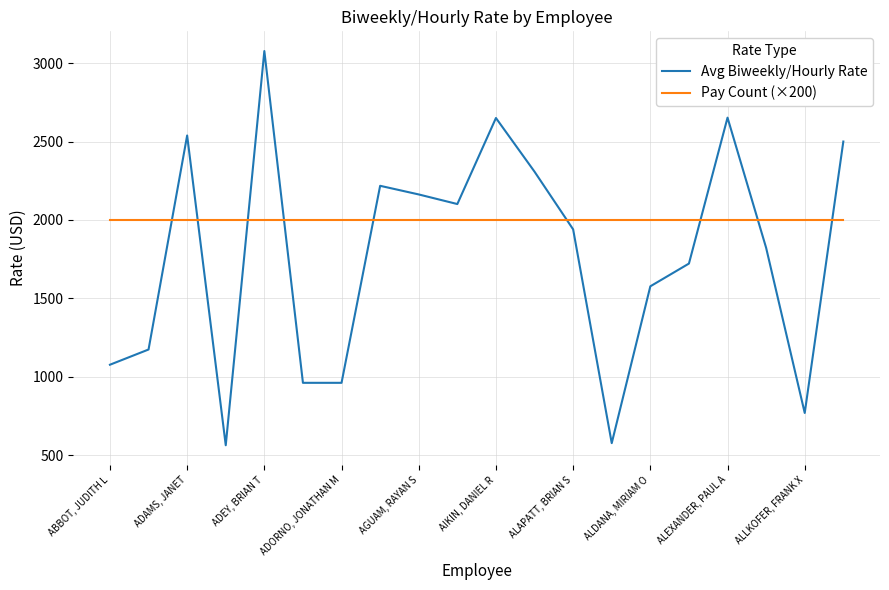

What is the difference between the second highest and second lowest values in the Avg Biweekly/Hourly Rate series?

2075.3